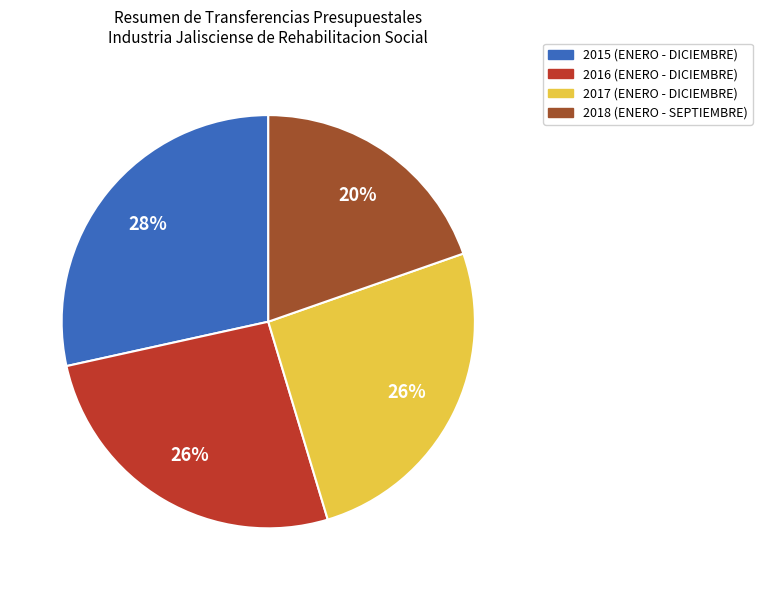

To the nearest percent, what is the average slice percentage?

25%